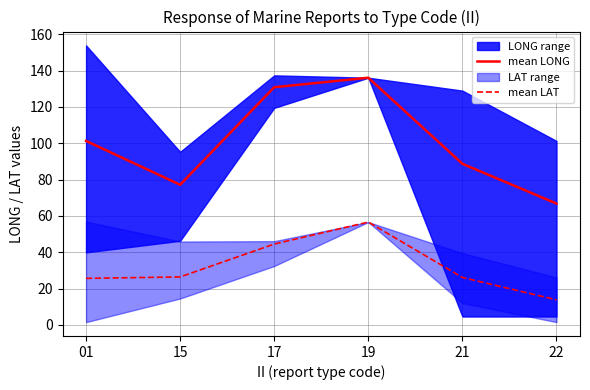

How many values in the mean LAT series are below 26?

2